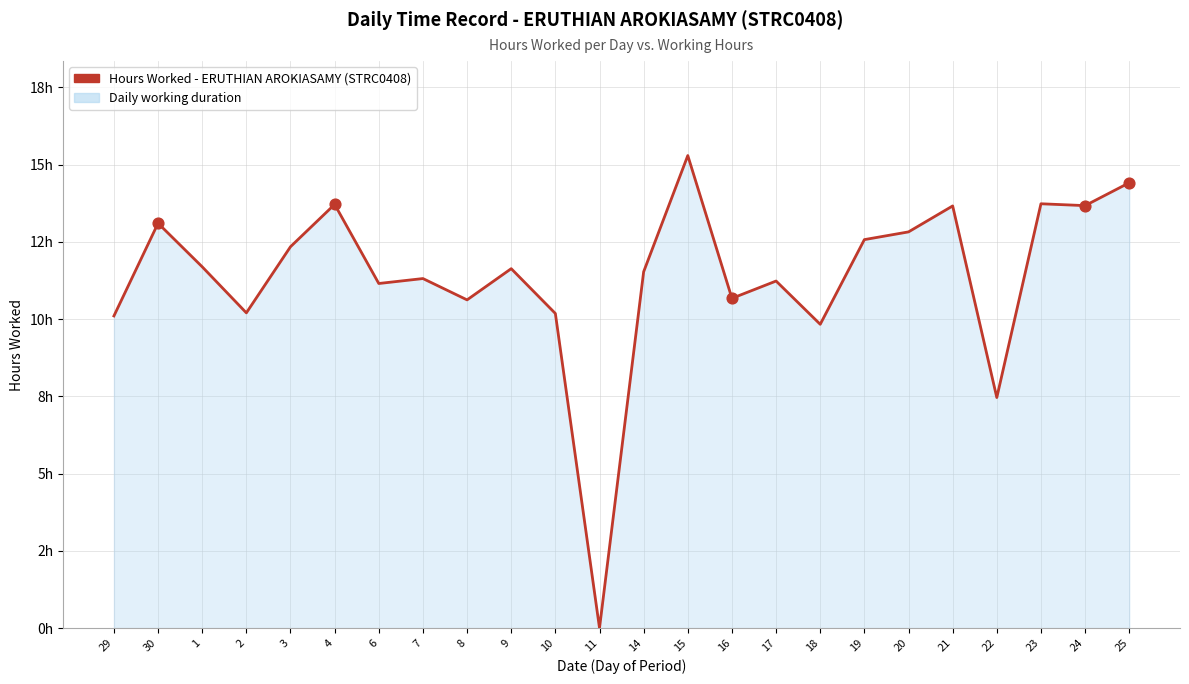

Approximately how many times larger is the value at 16 compared to 1?

0.9